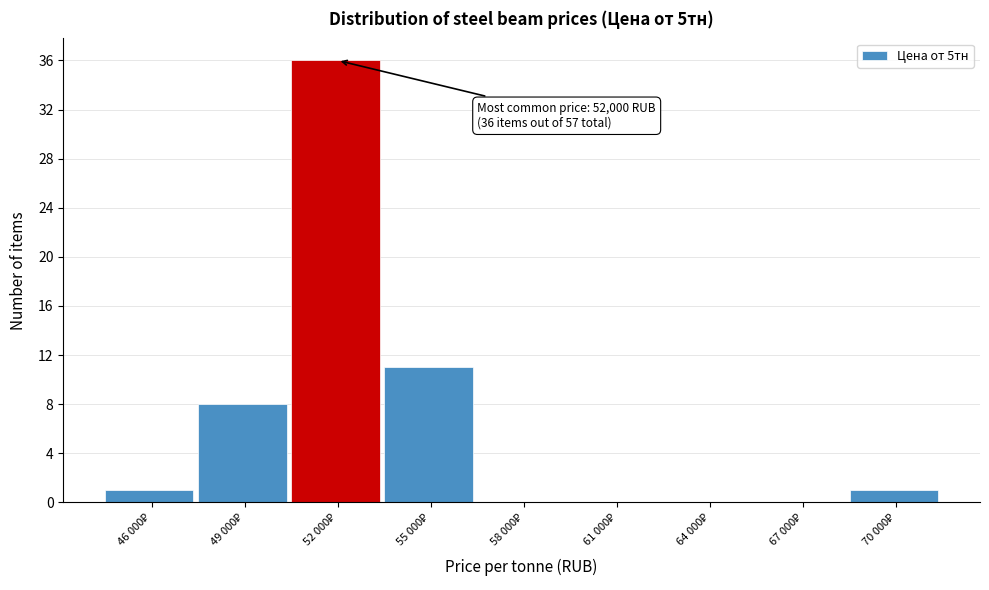

What is the greatest value displayed?

36